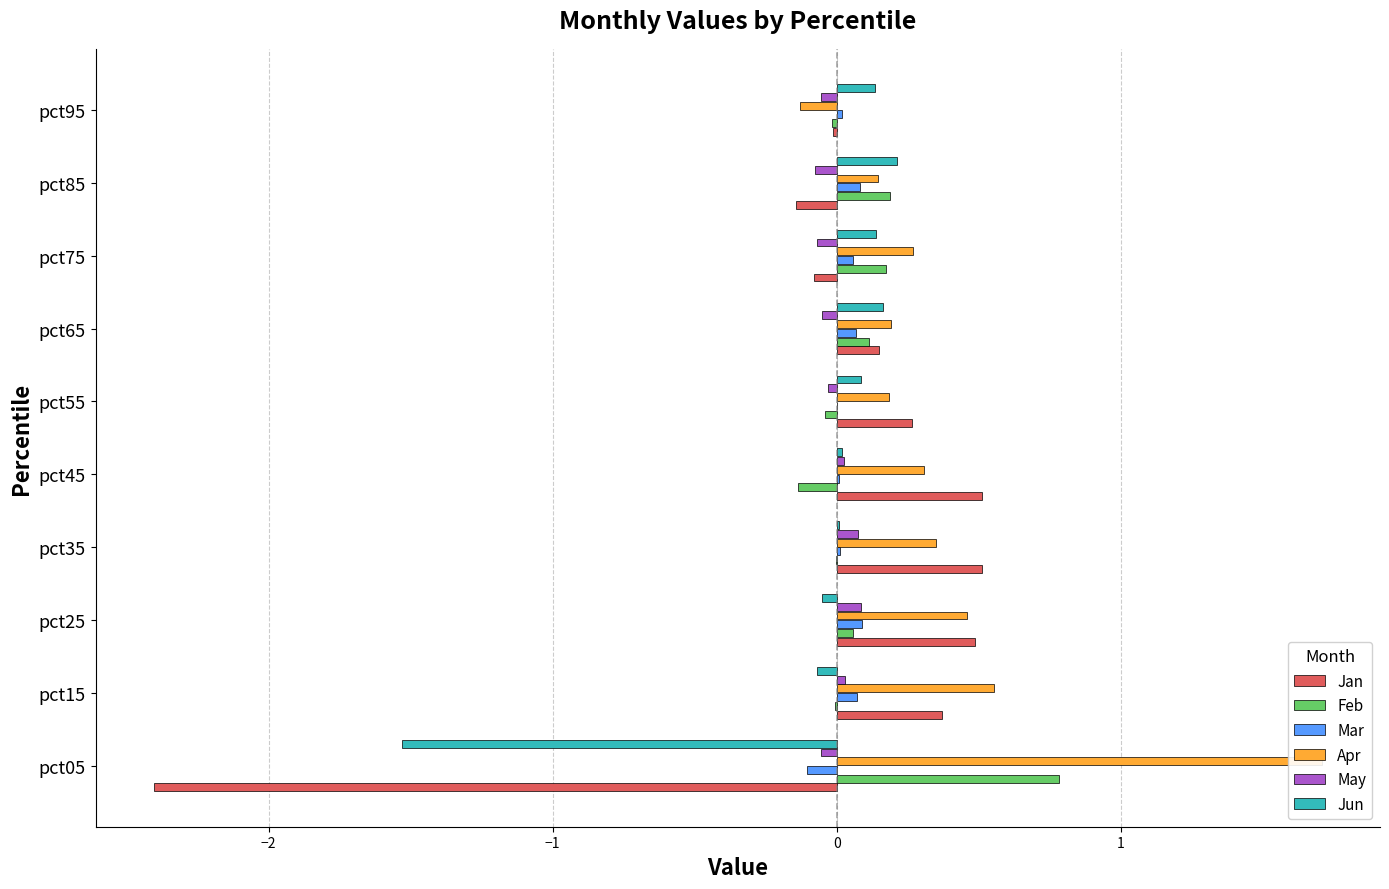

Which series has the largest range (max minus min)?

Jan